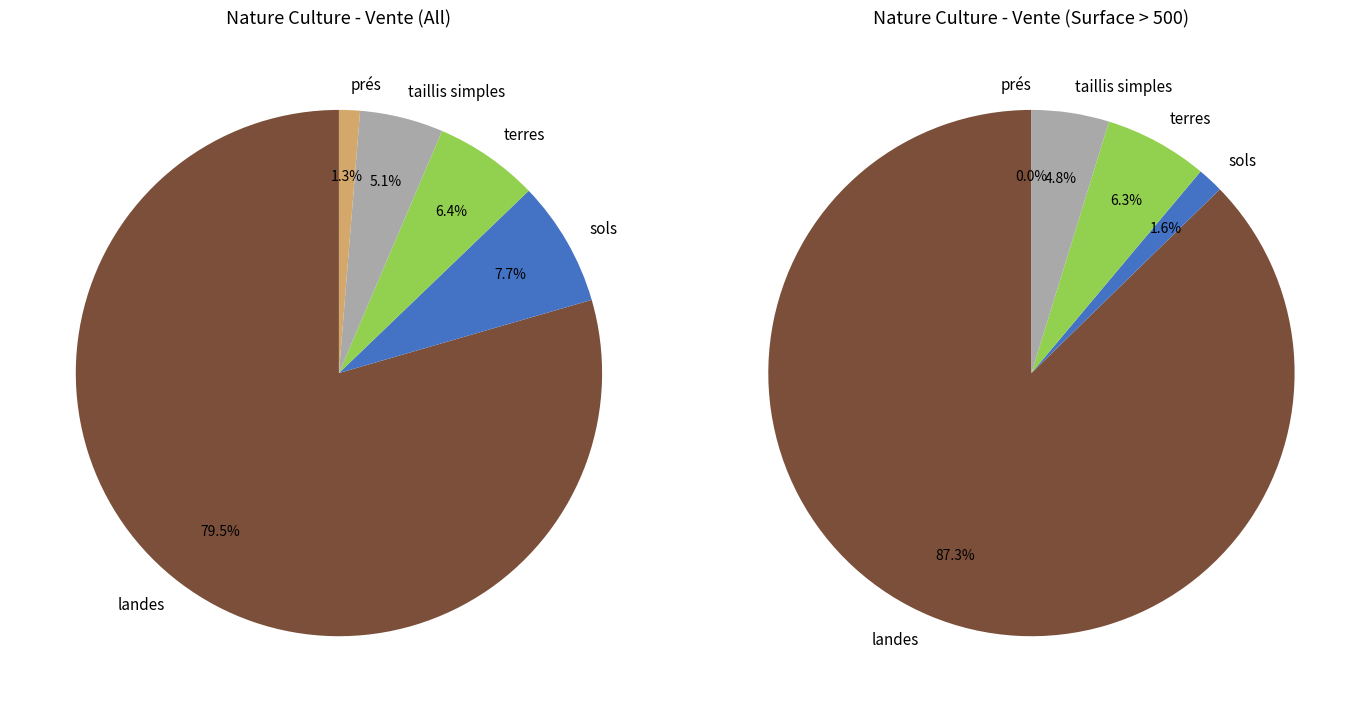

Is it true that landes is 66% of the pie?

False